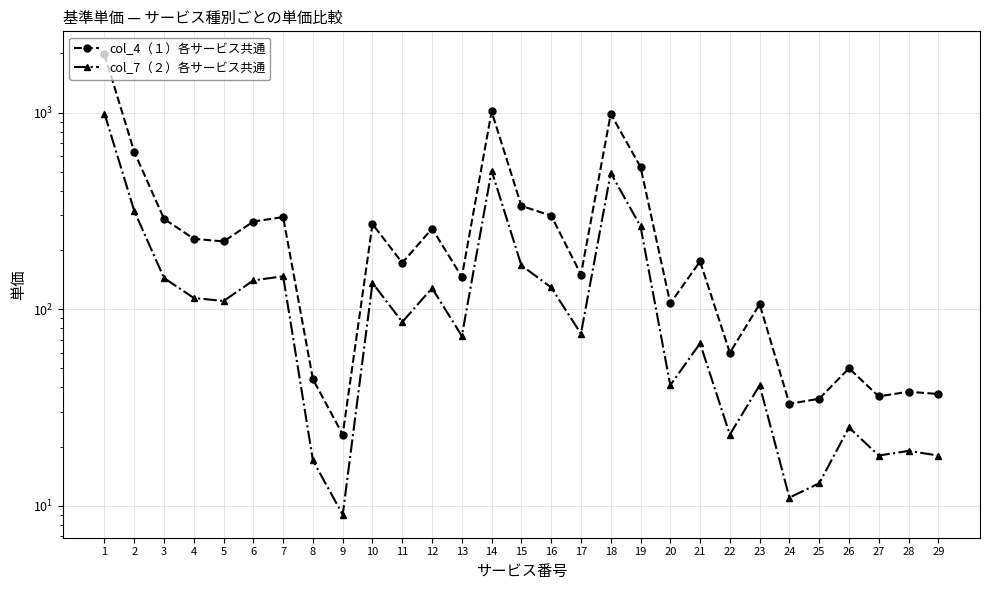

Reading left to right, extract all data points from this chart.

col_4（１）各サービス共通: 1=1978	2=631	3=288	4=228	5=221	6=279	7=294	8=44	9=23	10=271	11=172	12=257	13=146	14=1013	15=335	16=299	17=150	18=985	19=529	20=107	21=175	22=60	23=106	24=33	25=35	26=50	27=36	28=38	29=37
col_7（２）各サービス共通: 1=989	2=316	3=144	4=114	5=110	6=140	7=147	8=17	9=9	10=136	11=86	12=128	13=73	14=506	15=167	16=129	17=75	18=493	19=264	20=41	21=67	22=23	23=41	24=11	25=13	26=25	27=18	28=19	29=18